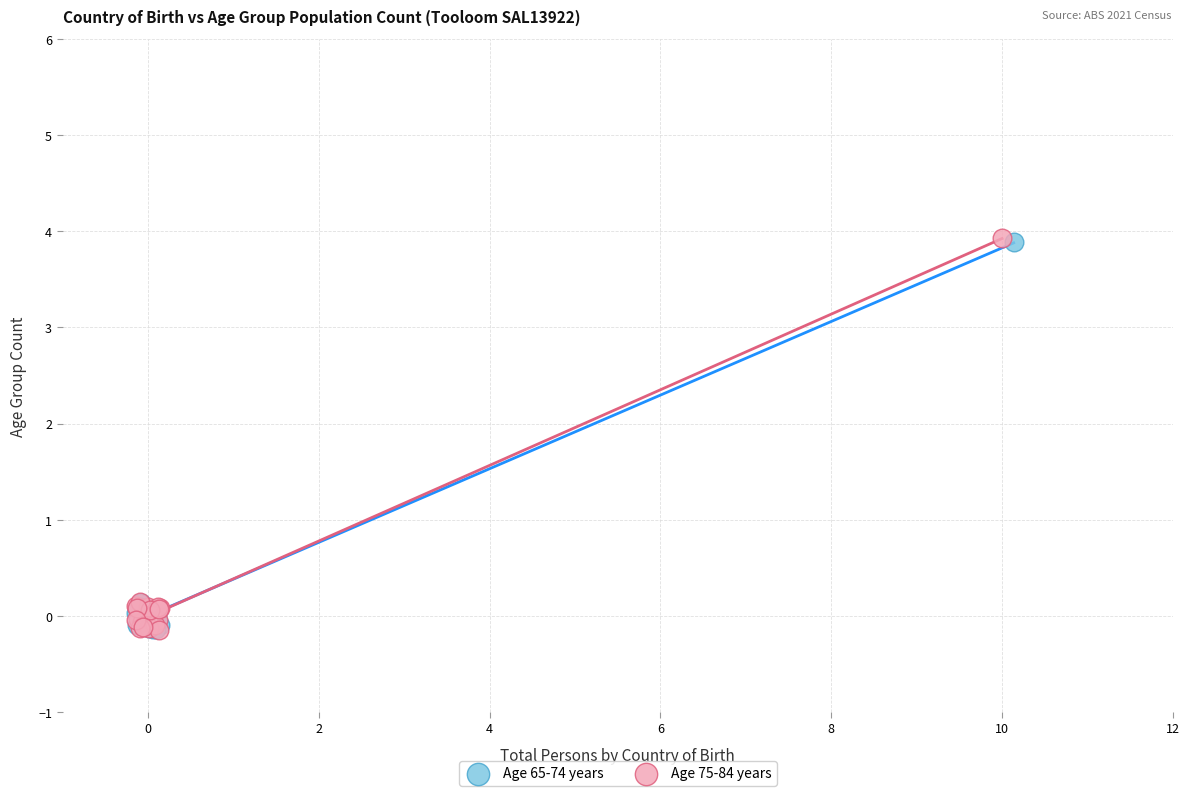

Which series has the widest spread of Y values?

Age 75-84 years